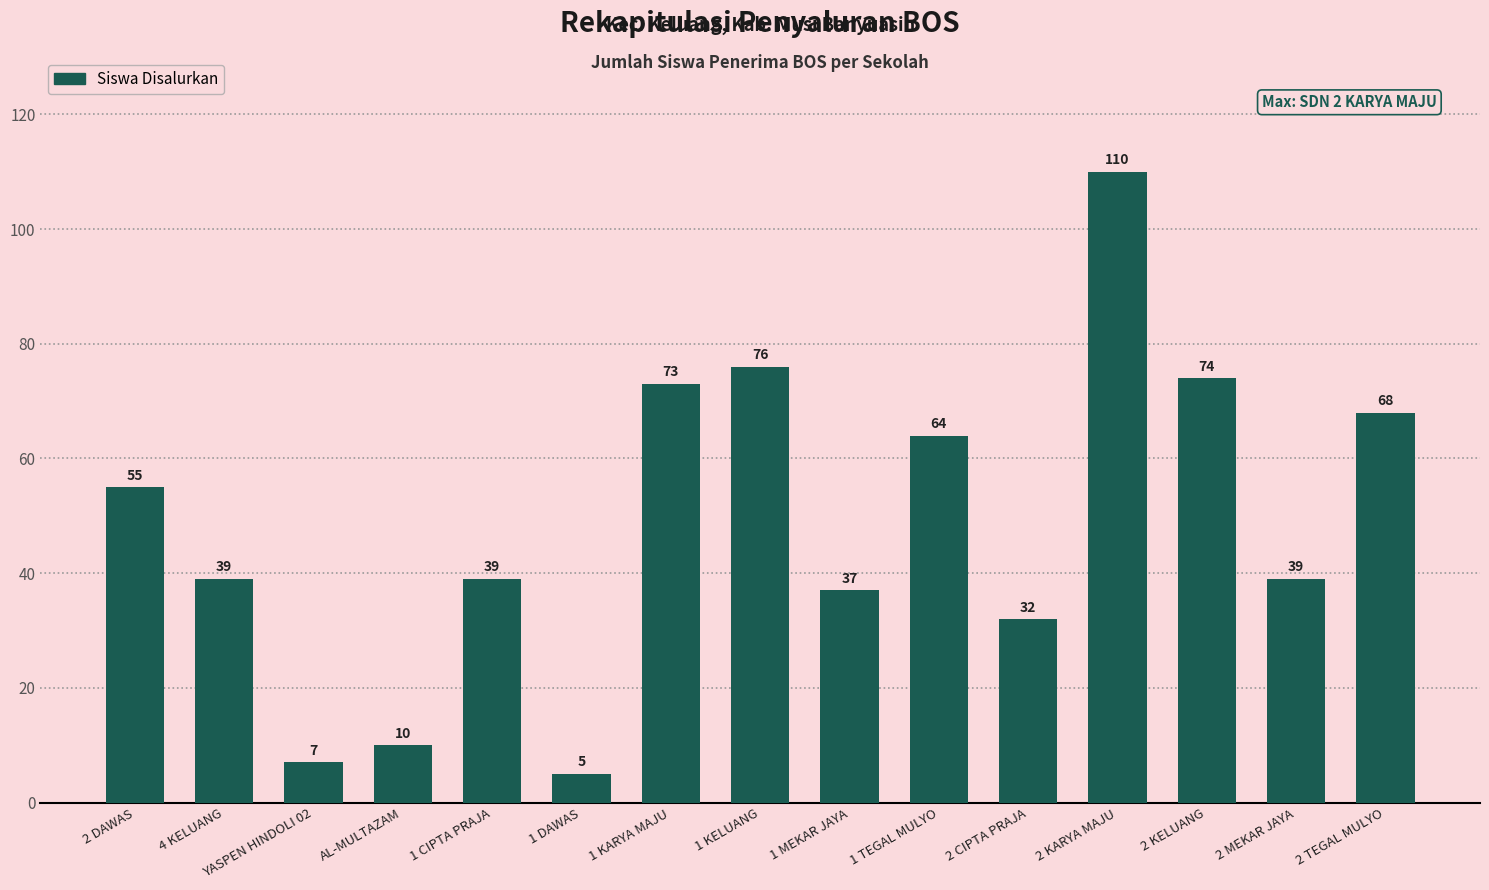

Between 4 KELUANG and 2 DAWAS, which is larger?

2 DAWAS